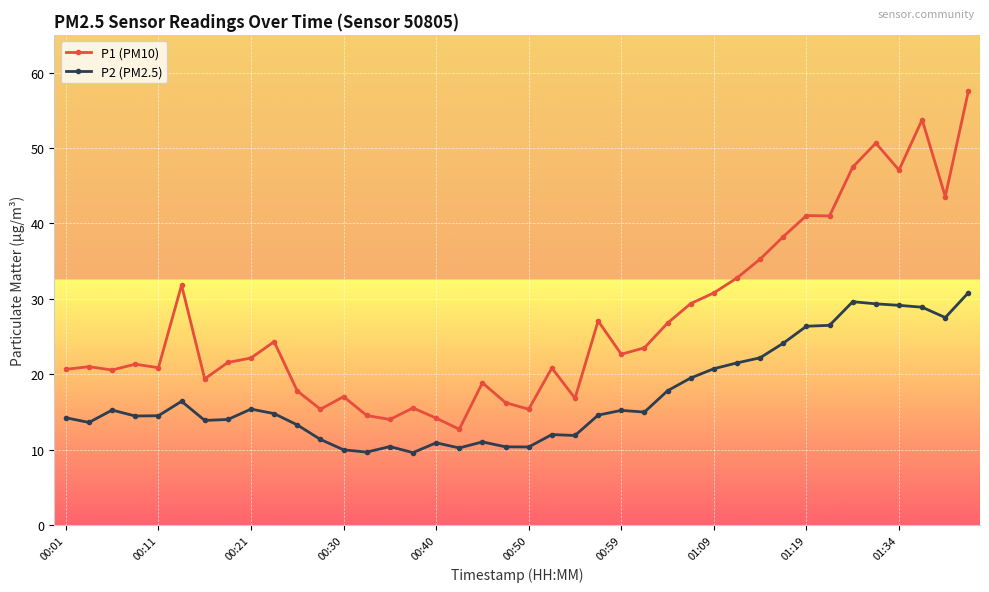

List the series in order of their peak value, highest first.

P1 (PM10), P2 (PM2.5)